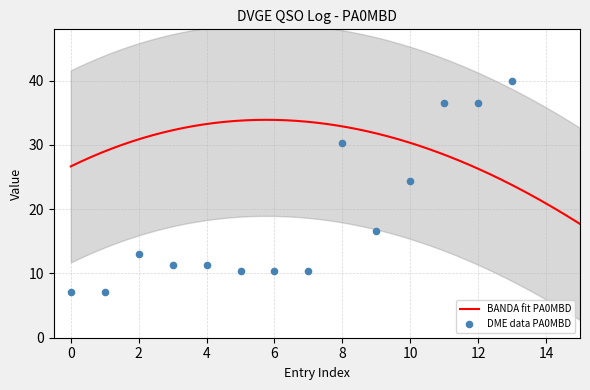

What is the maximum value for BANDA fit PA0MBD?

33.9